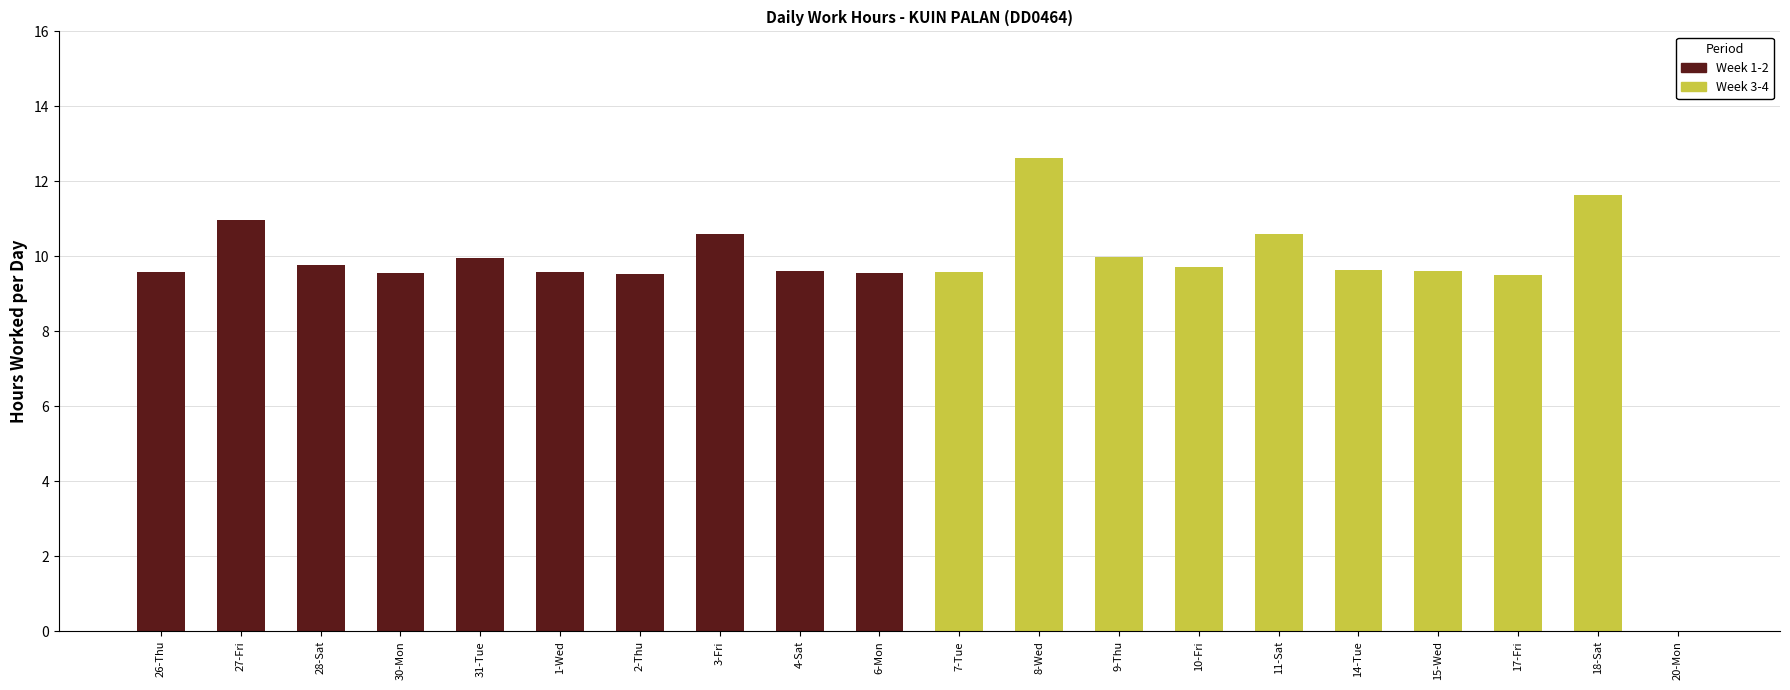

Rank the series by their average value, from highest to lowest.

Week 1-2, Week 3-4